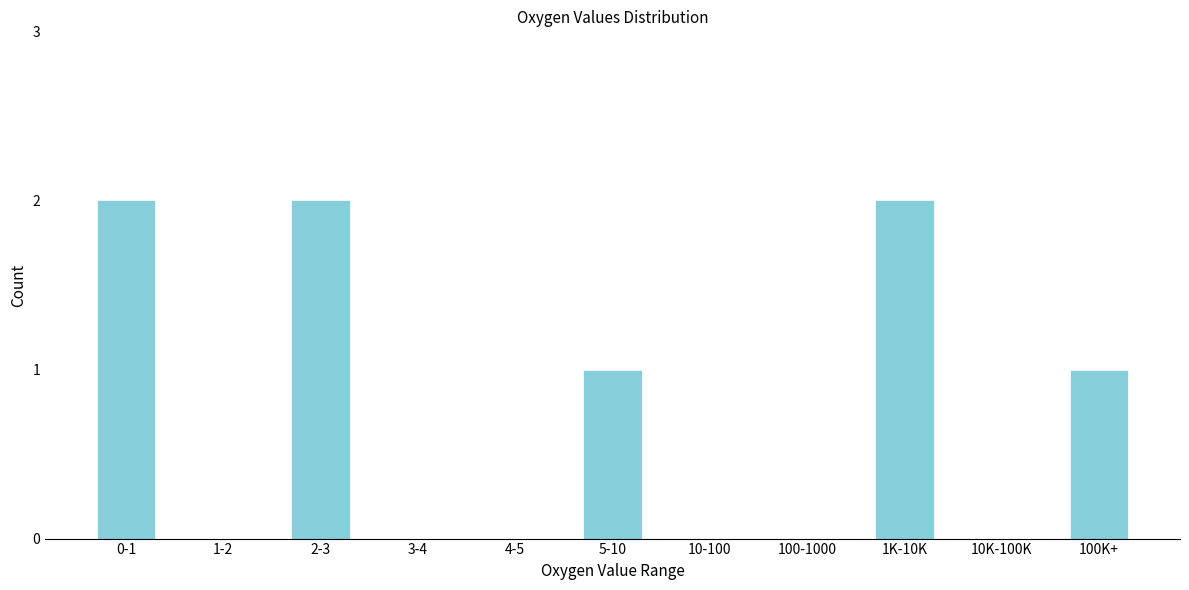

Reading left to right, what are all the values shown in this chart?

0-1=2	1-2=0	2-3=2	3-4=0	4-5=0	5-10=1	10-100=0	100-1000=0	1K-10K=2	10K-100K=0	100K+=1